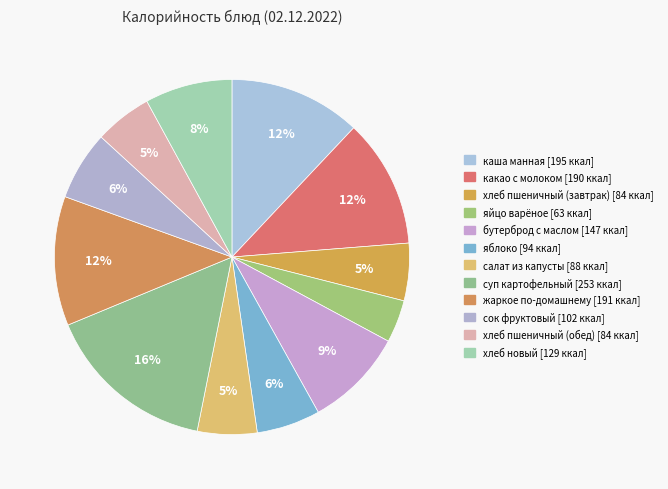

To the nearest percent, what is the combined percentage of хлеб пшеничный (обед) and бутерброд с маслом?

14%